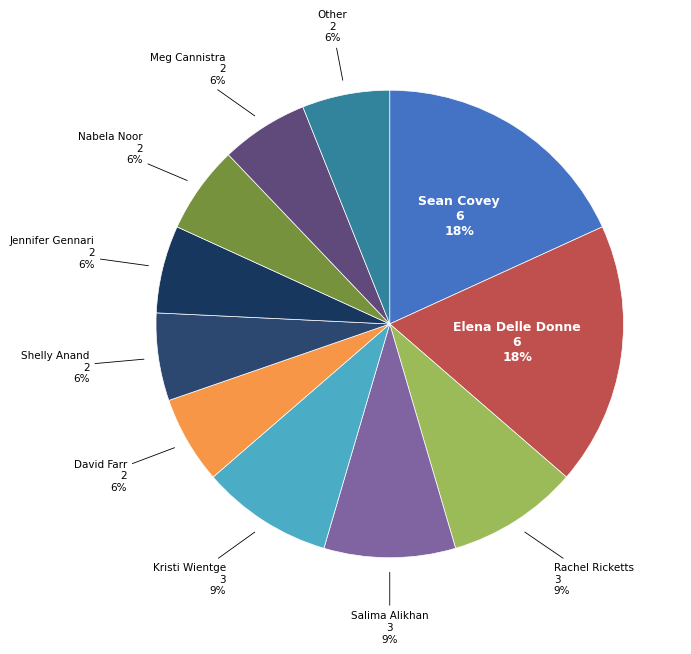

True or false: Salima Alikhan accounts for 1% of the total.

False